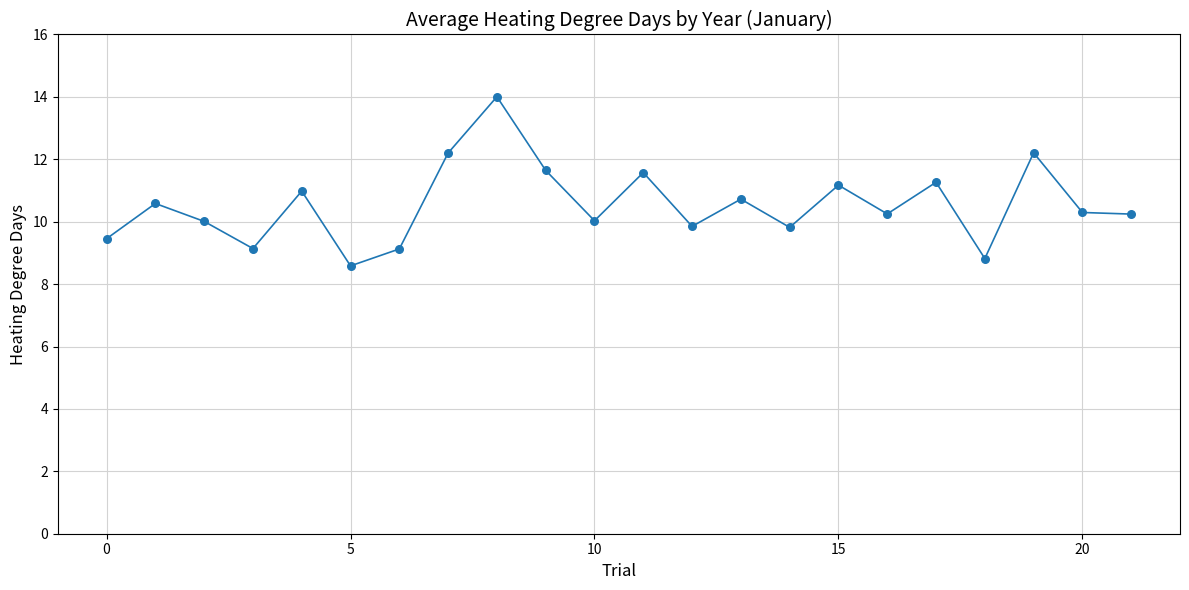

What is the range of Y values (max minus min)?

5.4